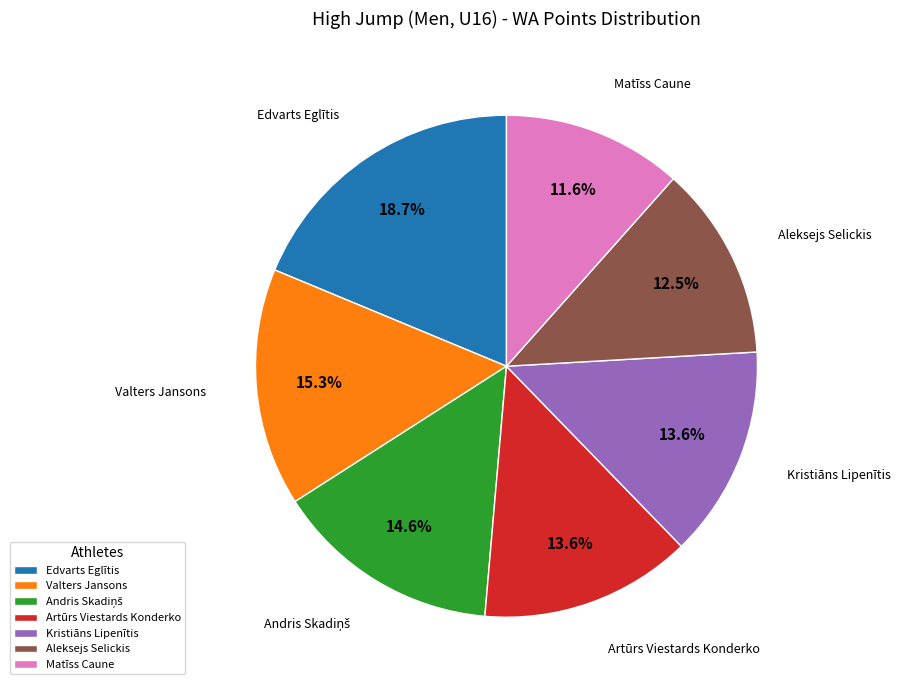

To the nearest percent, what is the combined percentage of Aleksejs Selickis and Edvarts Eglītis?

31%